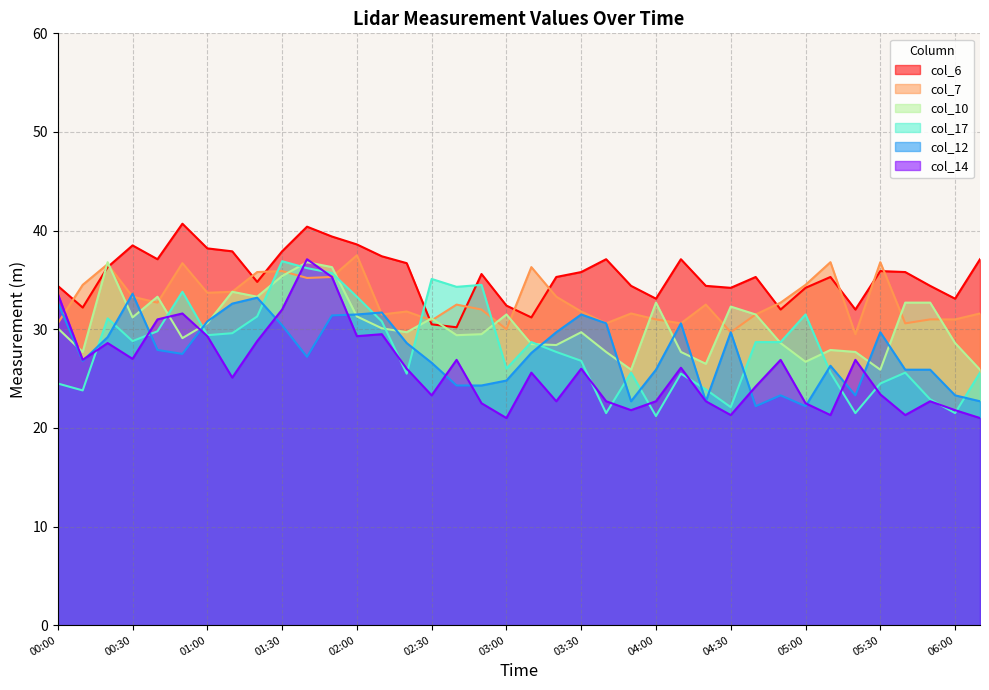

Does the chart display data point markers on the line(s)?

No